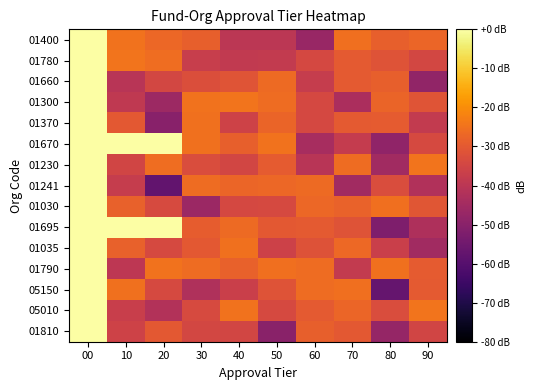

Reading left to right, extract all data points from this chart.

01400: 00=0.0	10=-24.7	20=-27.0	30=-28.7	40=-39.7	50=-39.7	60=-47.0	70=-25.5	80=-28.6	90=-27.2
01780: 00=0.0	10=-24.6	20=-25.9	30=-37.2	40=-38.5	50=-38.4	60=-34.3	70=-29.8	80=-31.4	90=-34.7
01660: 00=0.0	10=-40.6	20=-34.6	30=-32.8	40=-30.9	50=-26.4	60=-37.7	70=-29.9	80=-28.7	90=-48.4
01300: 00=0.0	10=-39.0	20=-46.2	30=-24.7	40=-24.6	50=-26.1	60=-34.3	70=-43.3	80=-27.5	90=-31.2
01370: 00=0.0	10=-30.3	20=-50.3	30=-25.1	40=-35.6	50=-27.8	60=-34.1	70=-29.8	80=-29.4	90=-38.4
01670: 00=0.0	10=0.0	20=0.0	30=-25.2	40=-28.7	50=-25.0	60=-44.0	70=-37.9	80=-48.6	90=-33.8
01230: 00=0.0	10=-35.2	20=-25.9	30=-33.0	40=-35.0	50=-29.5	60=-40.5	70=-26.2	80=-45.2	90=-24.4
01241: 00=0.0	10=-37.8	20=-57.5	30=-26.0	40=-27.2	50=-27.0	60=-26.5	70=-45.3	80=-33.0	90=-42.0
01030: 00=0.0	10=-28.3	20=-33.6	30=-46.4	40=-34.1	50=-33.8	60=-27.0	70=-28.1	80=-25.3	90=-30.7
01695: 00=0.0	10=0.0	20=0.0	30=-29.2	40=-26.5	50=-30.3	60=-29.8	70=-31.5	80=-52.0	90=-42.5
01035: 00=0.0	10=-28.1	20=-34.0	30=-30.0	40=-25.1	50=-35.9	60=-31.8	70=-26.7	80=-36.6	90=-45.0
01790: 00=0.0	10=-39.4	20=-24.9	30=-26.1	40=-28.2	50=-25.5	60=-26.2	70=-38.3	80=-25.3	90=-29.5
05150: 00=0.0	10=-25.2	20=-33.9	30=-42.4	40=-36.7	50=-31.5	60=-26.0	70=-25.6	80=-57.0	90=-30.0
05010: 00=0.0	10=-36.9	20=-41.7	30=-33.4	40=-24.8	50=-33.8	60=-29.9	70=-27.3	80=-32.8	90=-24.5
01810: 00=0.0	10=-35.9	20=-30.2	30=-34.4	40=-34.9	50=-49.9	60=-28.5	70=-30.1	80=-47.8	90=-35.0